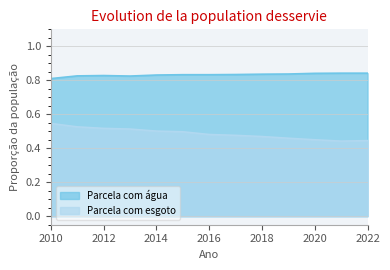

What is the sum of all Parcela com água values?

10.8